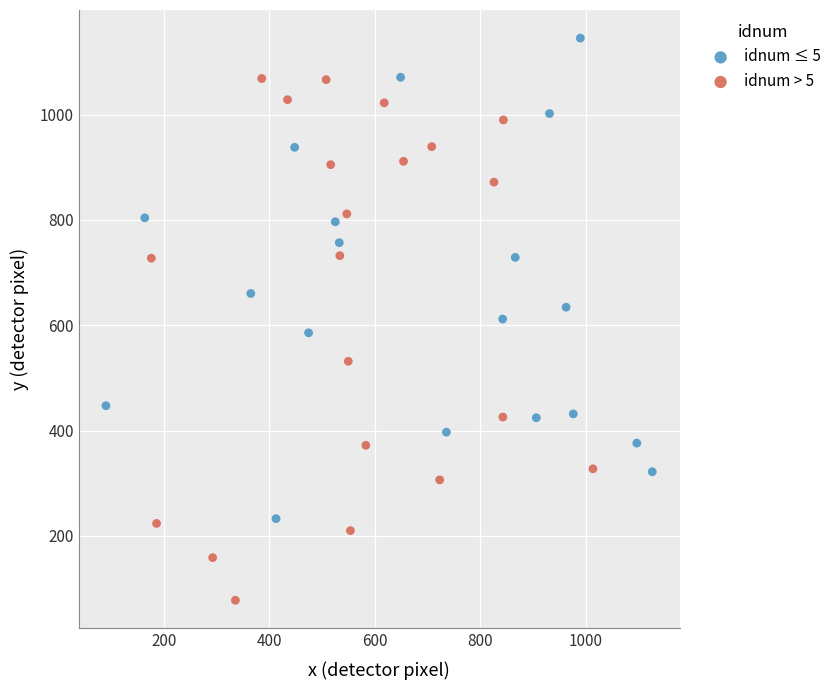

Which series reaches the maximum Y coordinate?

idnum ≤ 5